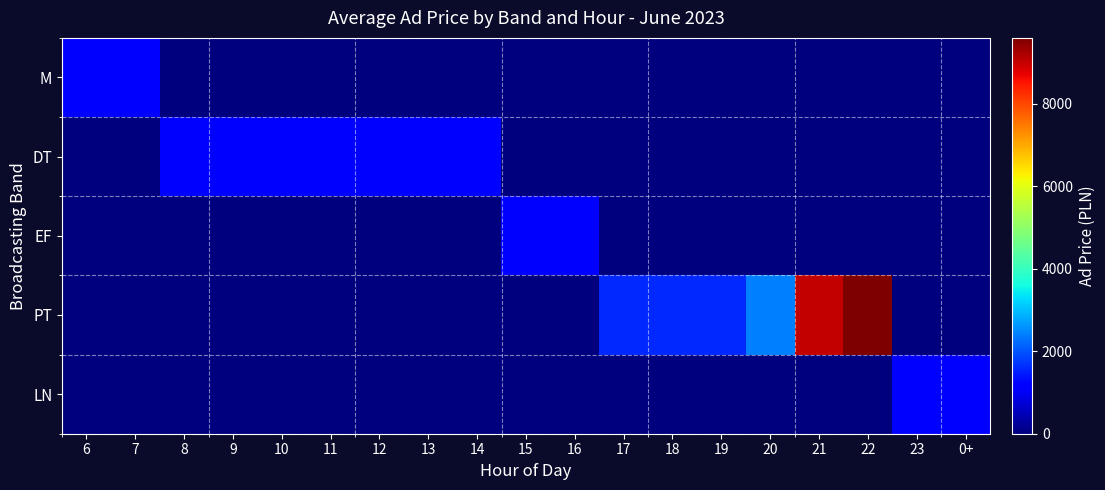

How many data points does each series have?

19